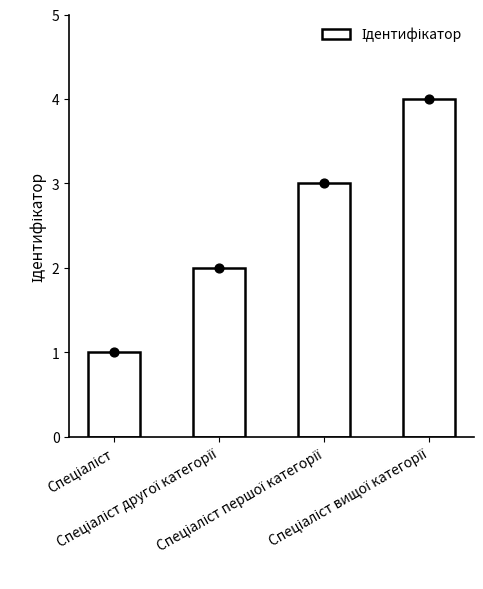

What is the ratio of the value at Спеціаліст першої категорії to the value at Спеціаліст?

3.0